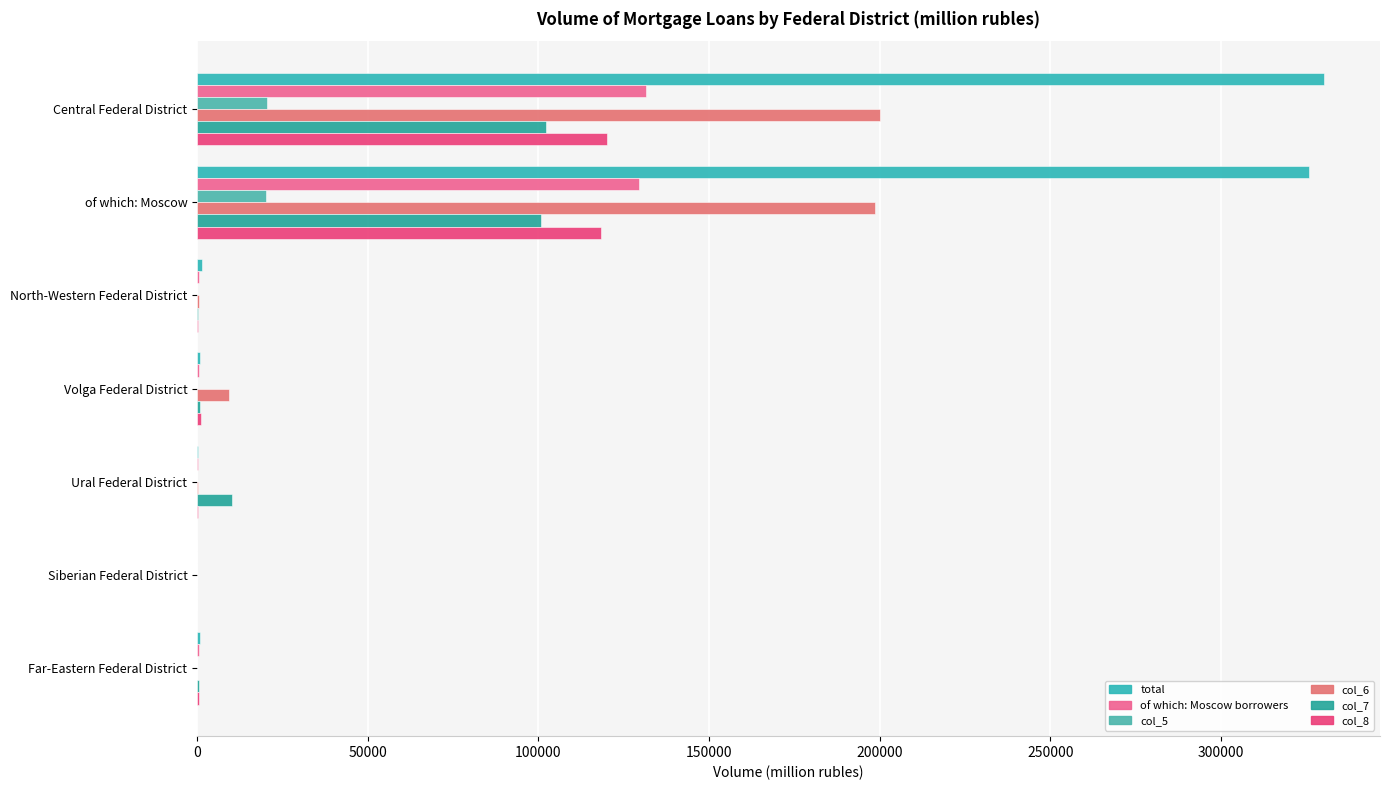

What is the difference between the maximum and minimum values in the col_8 series?

120190